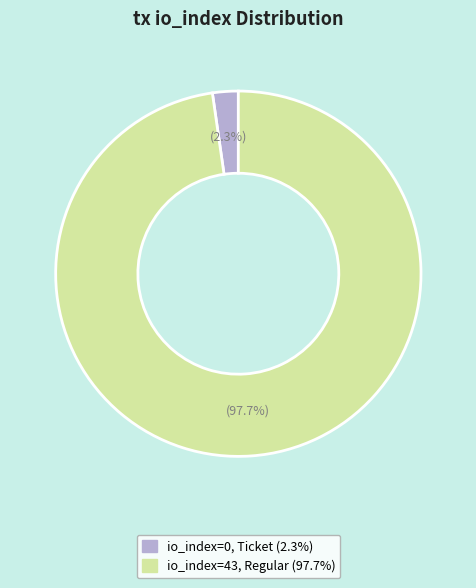

Is there any slice that represents more than half of the pie?

Yes